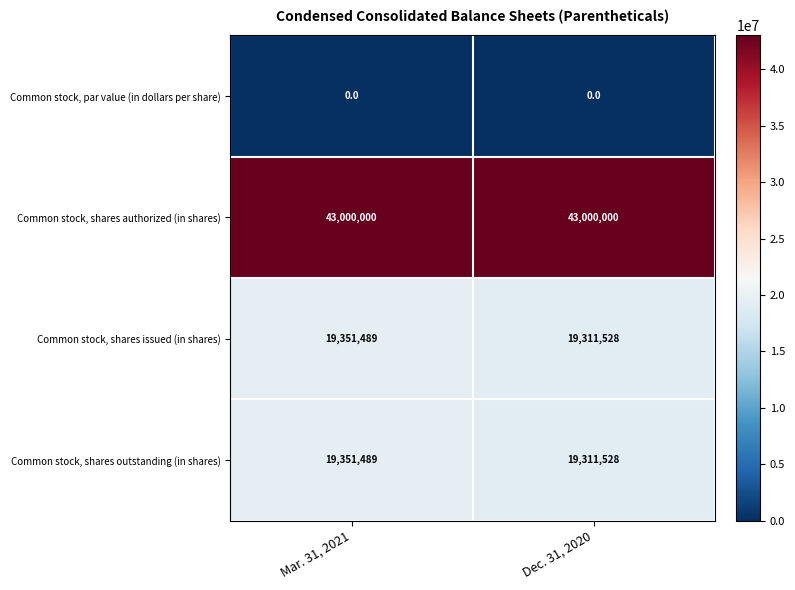

At how many categories does at least one series exceed 29752188?

2